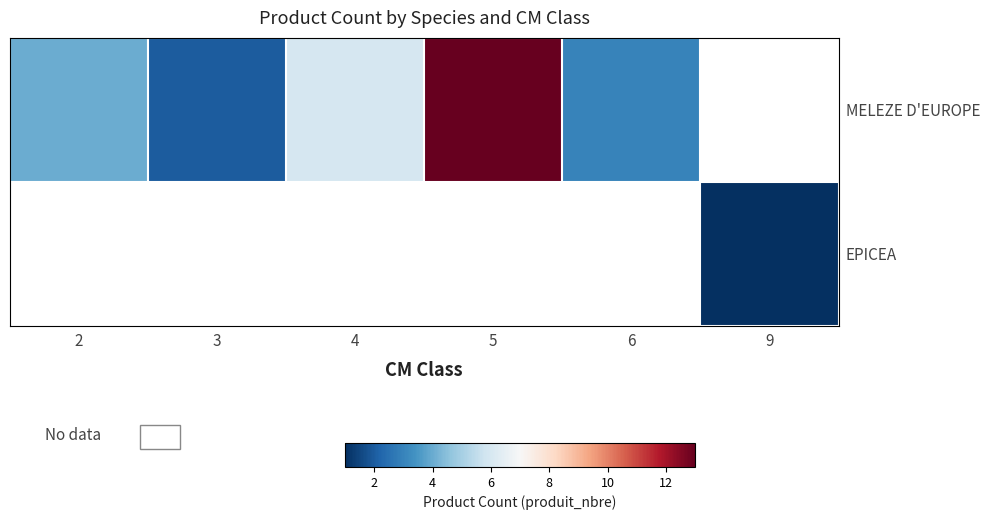

Is the value of EPICEA at 5 greater than the value of MELEZE D'EUROPE at 9?

No